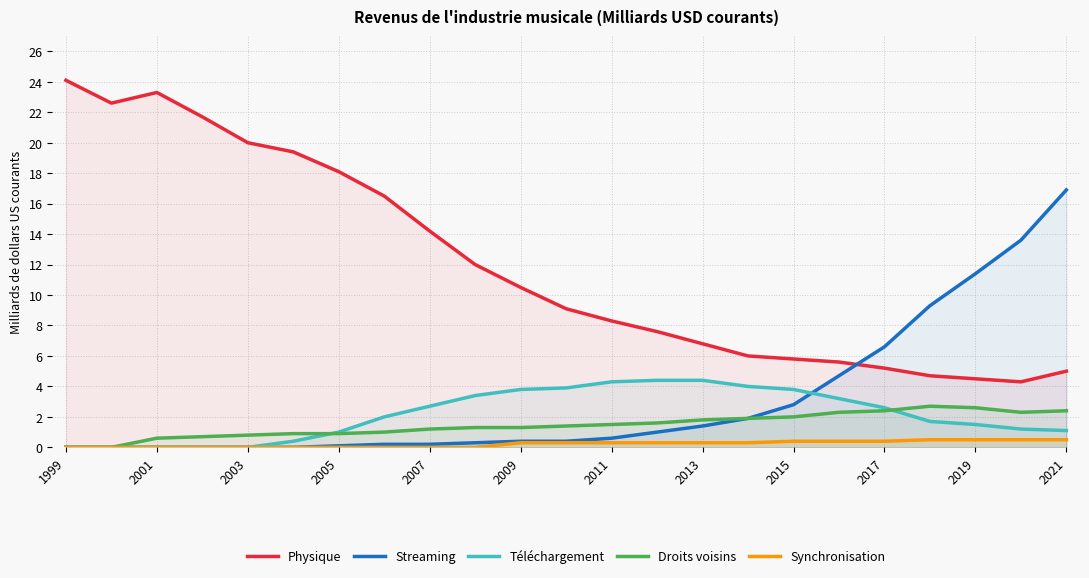

Count the number of data series in this chart.

5